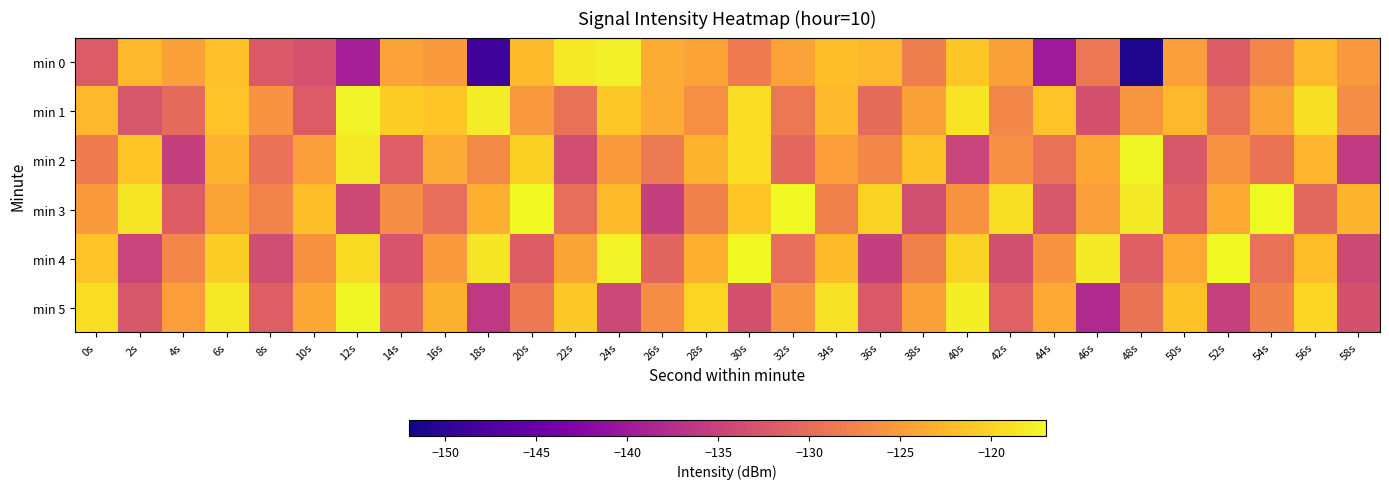

Count the number of data series in this chart.

6